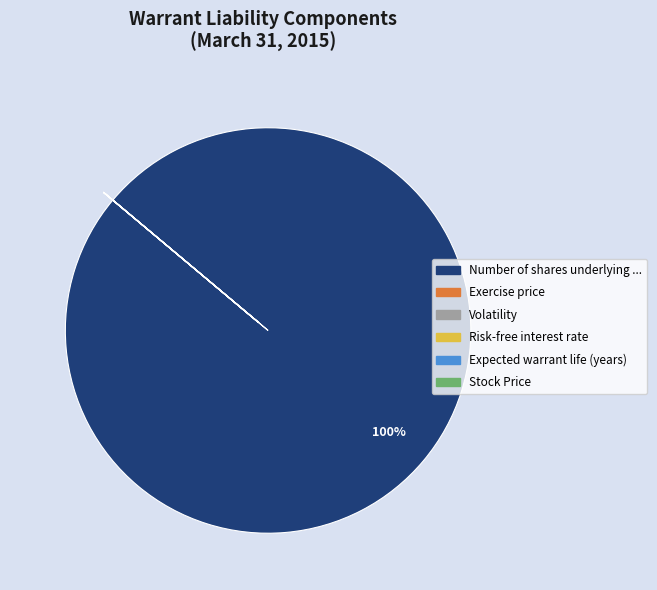

To the nearest percent, what is the difference between the largest and smallest slice percentages?

100%